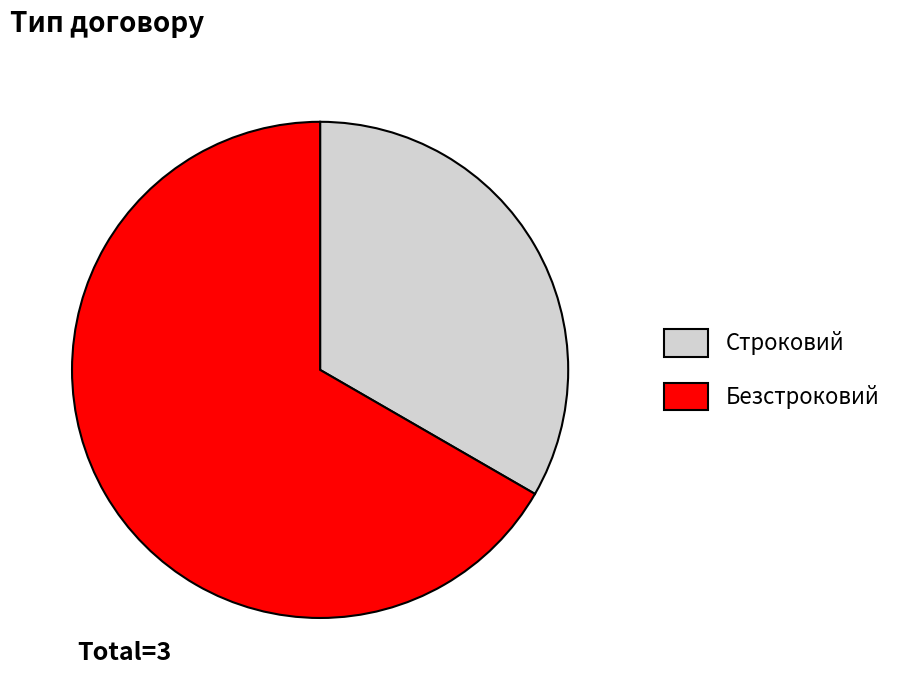

Which category has the smallest portion of the pie?

Строковий